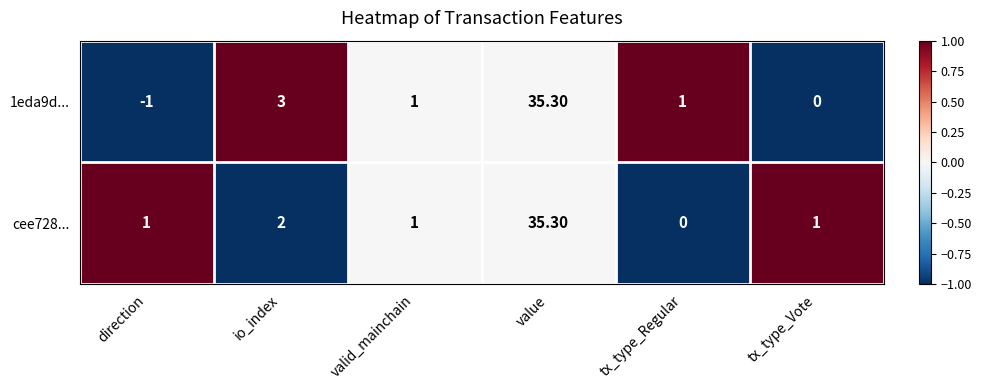

List the series in order of their overall mean, highest first.

cee728..., 1eda9d...